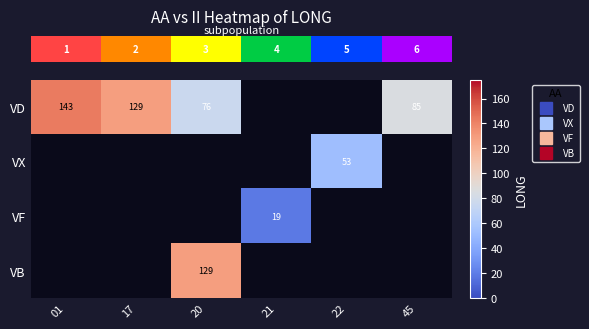

What is the total value across all series at 45?

85.0